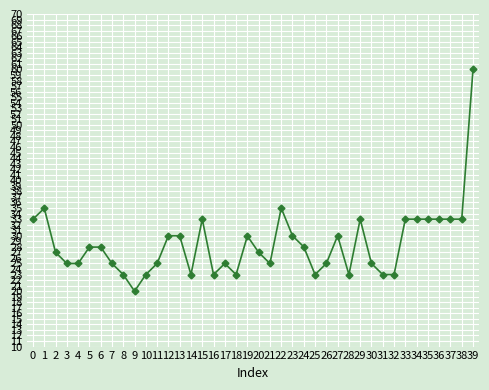

Which category has the lowest value across all series?

9